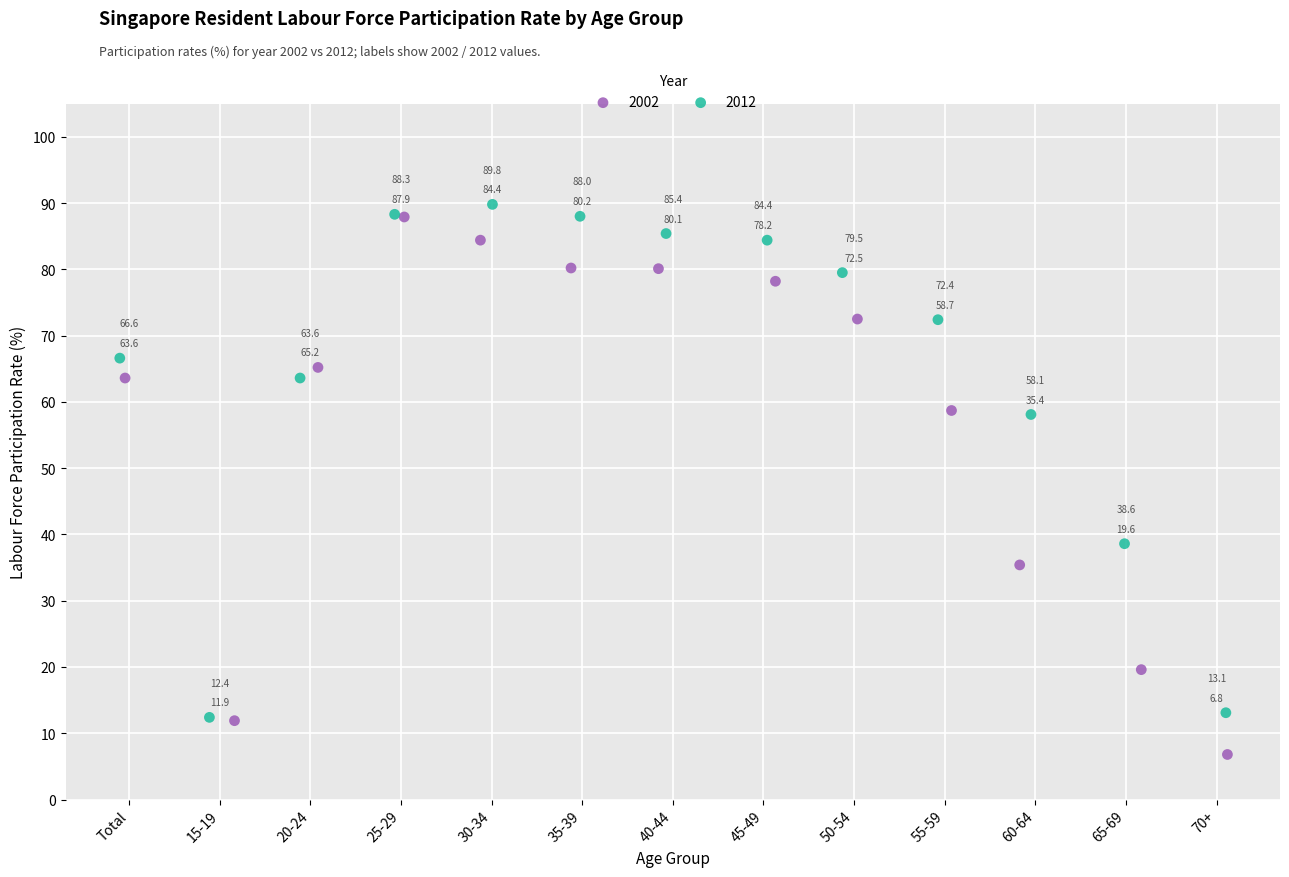

Which series contains the highest Y value?

2012